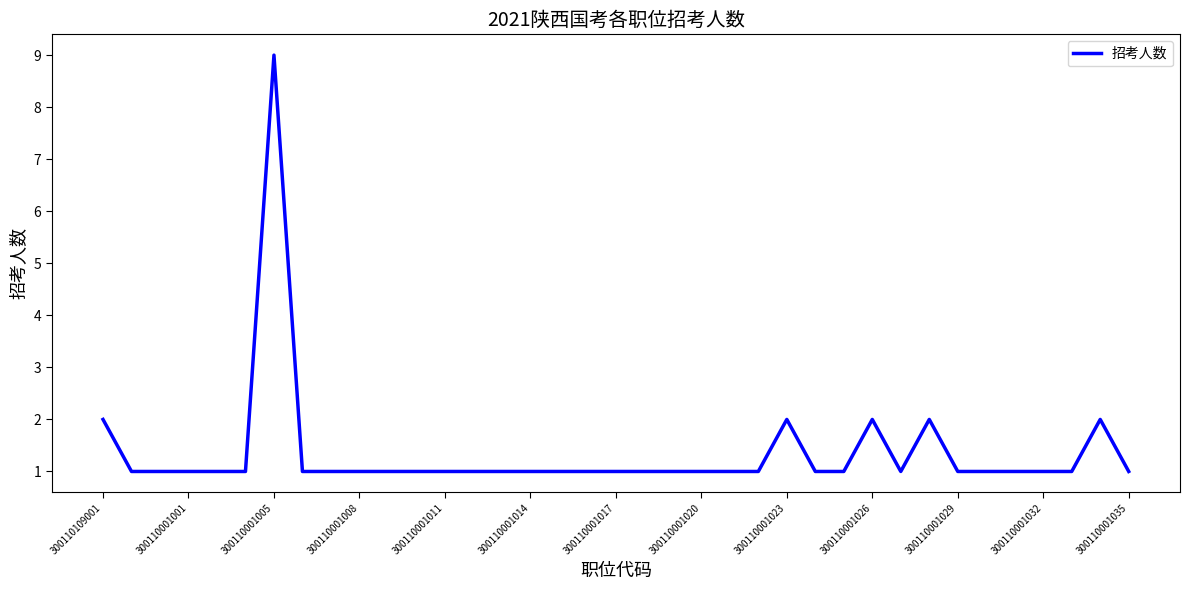

What is the difference between the second highest and second lowest values?

1